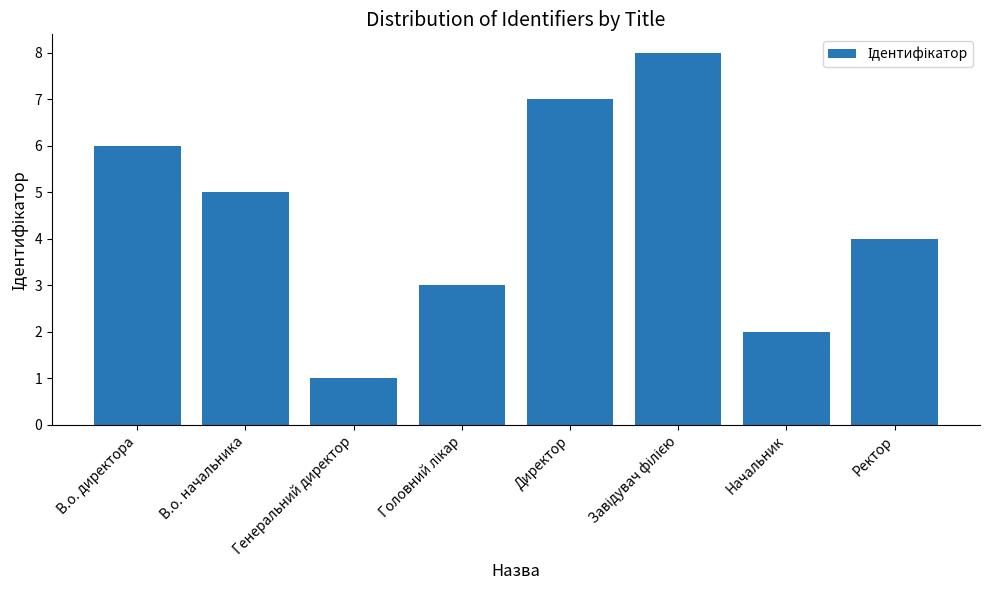

Count the values in the range 3 to 7.

5